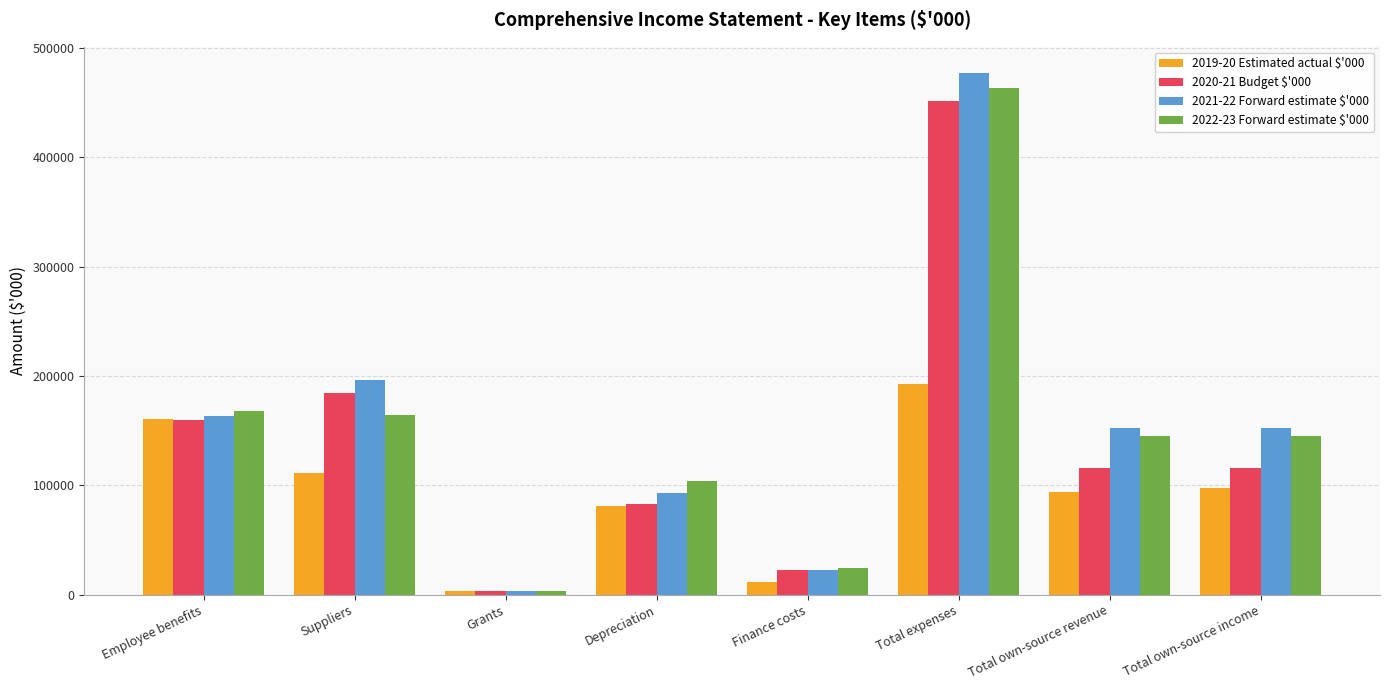

What is the average value of the 2021-22 Forward estimate $'000 series?

157430